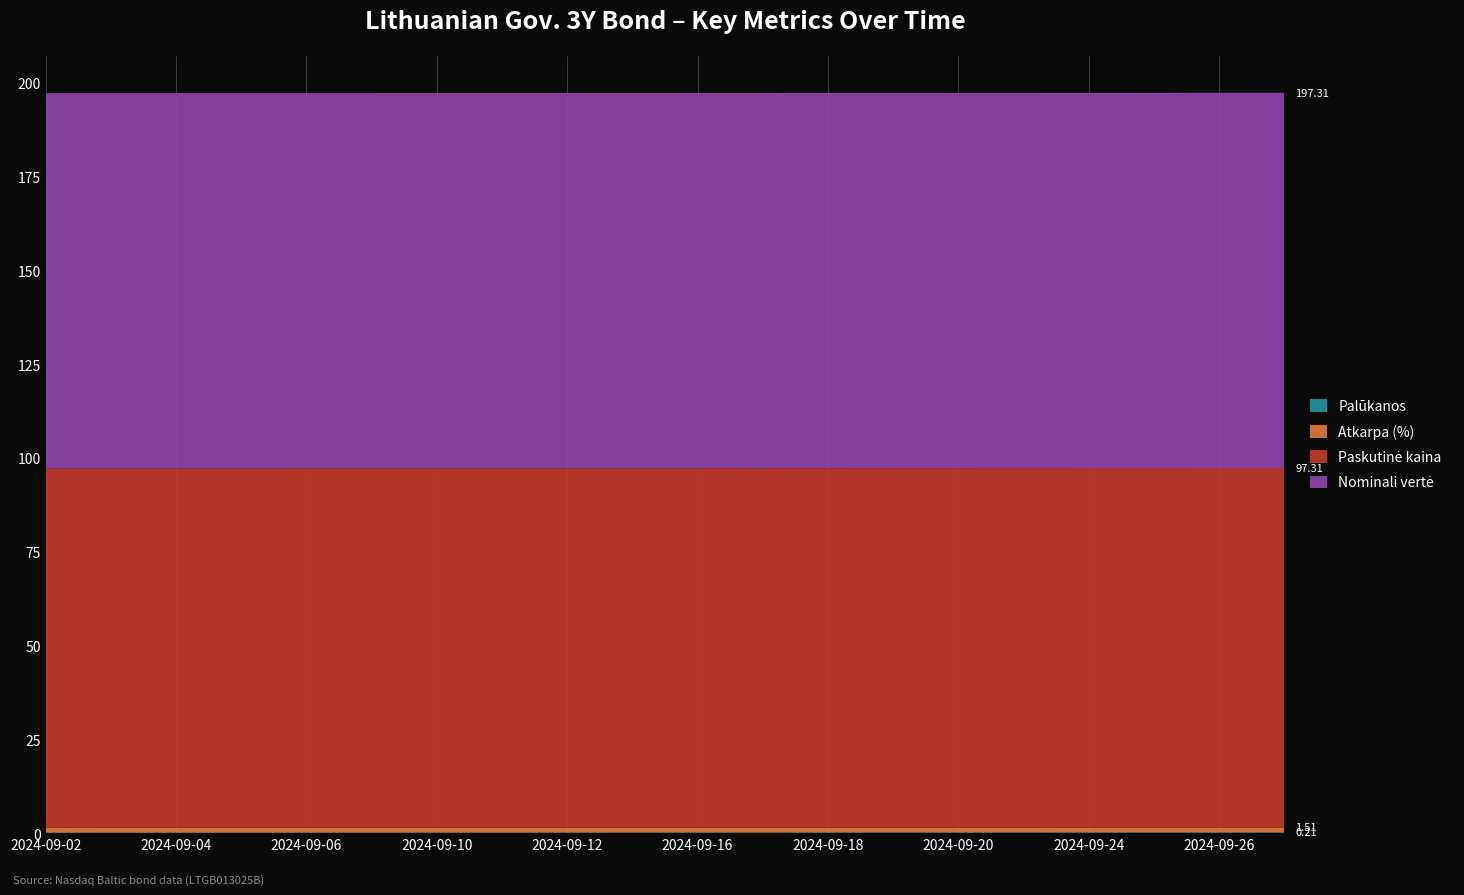

Reading left to right, what are all the values shown in this chart?

Palūkanos: 2024-09-02=0.1	2024-09-03=0.1	2024-09-04=0.1	2024-09-05=0.1	2024-09-06=0.1	2024-09-09=0.1	2024-09-10=0.1	2024-09-11=0.1	2024-09-12=0.2	2024-09-13=0.2	2024-09-16=0.2	2024-09-17=0.2	2024-09-18=0.2	2024-09-19=0.2	2024-09-20=0.2	2024-09-23=0.2	2024-09-24=0.2	2024-09-25=0.2	2024-09-26=0.2	2024-09-27=0.2
Atkarpa (%): 2024-09-02=1.3	2024-09-03=1.3	2024-09-04=1.3	2024-09-05=1.3	2024-09-06=1.3	2024-09-09=1.3	2024-09-10=1.3	2024-09-11=1.3	2024-09-12=1.3	2024-09-13=1.3	2024-09-16=1.3	2024-09-17=1.3	2024-09-18=1.3	2024-09-19=1.3	2024-09-20=1.3	2024-09-23=1.3	2024-09-24=1.3	2024-09-25=1.3	2024-09-26=1.3	2024-09-27=1.3
Paskutinė kaina: 2024-09-02=95.8	2024-09-03=95.8	2024-09-04=95.8	2024-09-05=95.8	2024-09-06=95.8	2024-09-09=95.8	2024-09-10=95.8	2024-09-11=95.8	2024-09-12=95.8	2024-09-13=95.8	2024-09-16=95.8	2024-09-17=95.8	2024-09-18=95.8	2024-09-19=95.8	2024-09-20=95.8	2024-09-23=95.8	2024-09-24=95.8	2024-09-25=95.8	2024-09-26=95.8	2024-09-27=95.8
Nominali vertė: 2024-09-02=100.0	2024-09-03=100.0	2024-09-04=100.0	2024-09-05=100.0	2024-09-06=100.0	2024-09-09=100.0	2024-09-10=100.0	2024-09-11=100.0	2024-09-12=100.0	2024-09-13=100.0	2024-09-16=100.0	2024-09-17=100.0	2024-09-18=100.0	2024-09-19=100.0	2024-09-20=100.0	2024-09-23=100.0	2024-09-24=100.0	2024-09-25=100.0	2024-09-26=100.0	2024-09-27=100.0